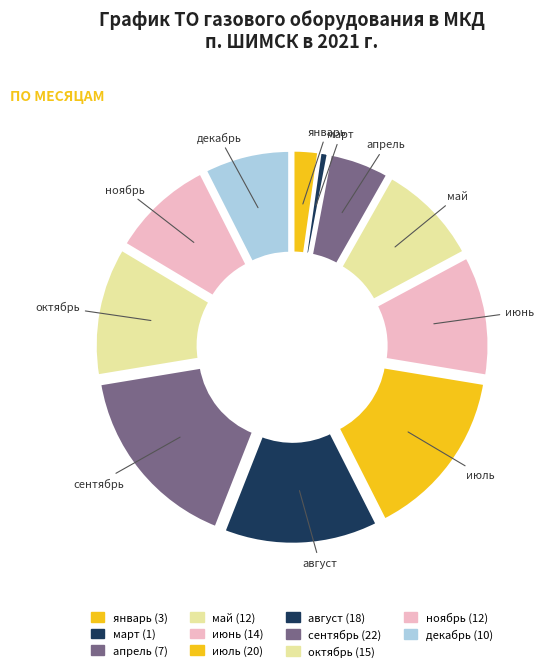

Does июнь represent more than half of the total?

No